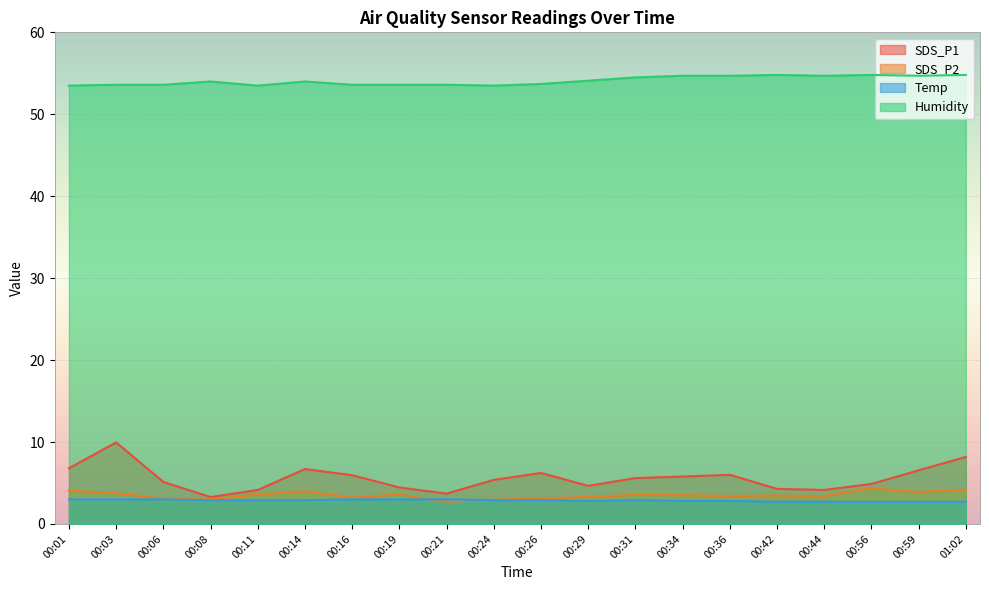

At which category does SDS_P1 reach its first local peak?

00:03